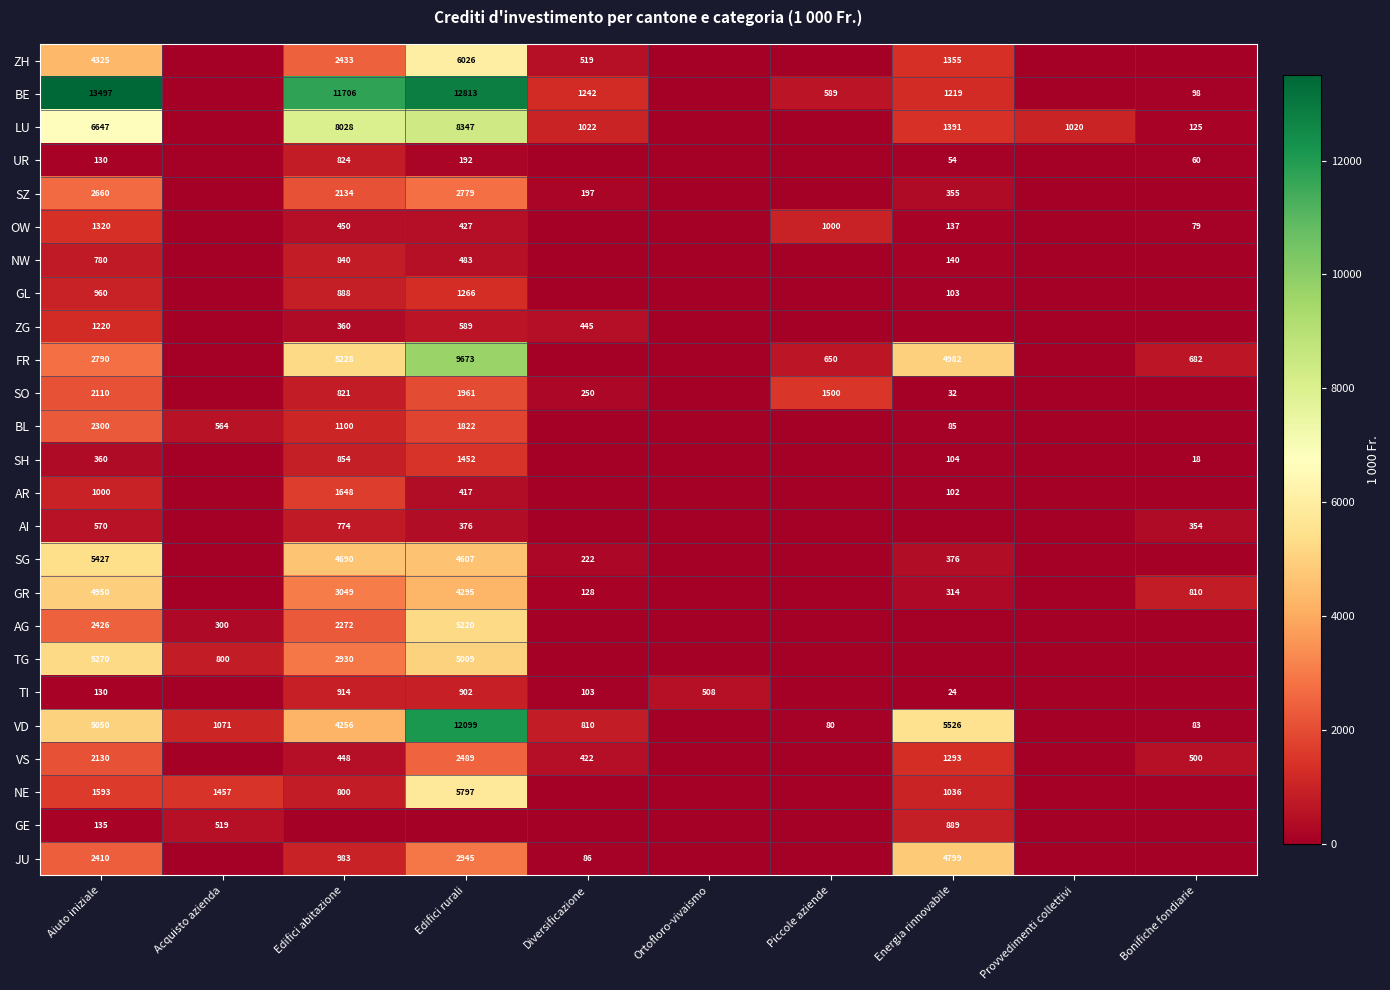

Is the value of UR at Aiuto iniziale greater than the value of VS at Aiuto iniziale?

No